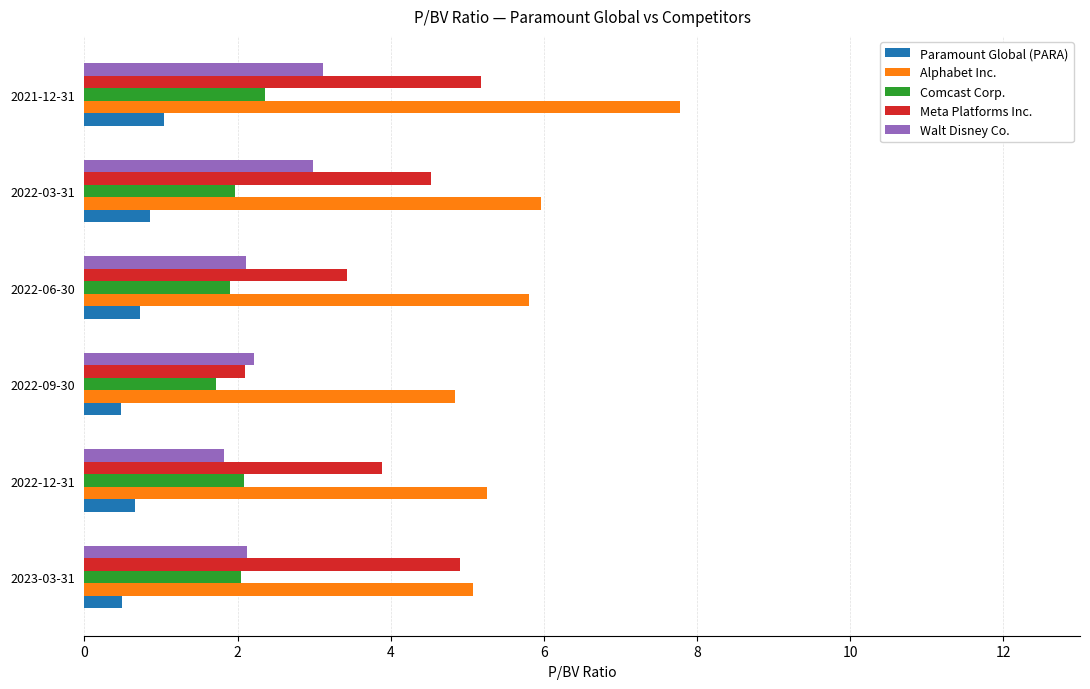

Which series has the largest total across all categories?

Alphabet Inc.